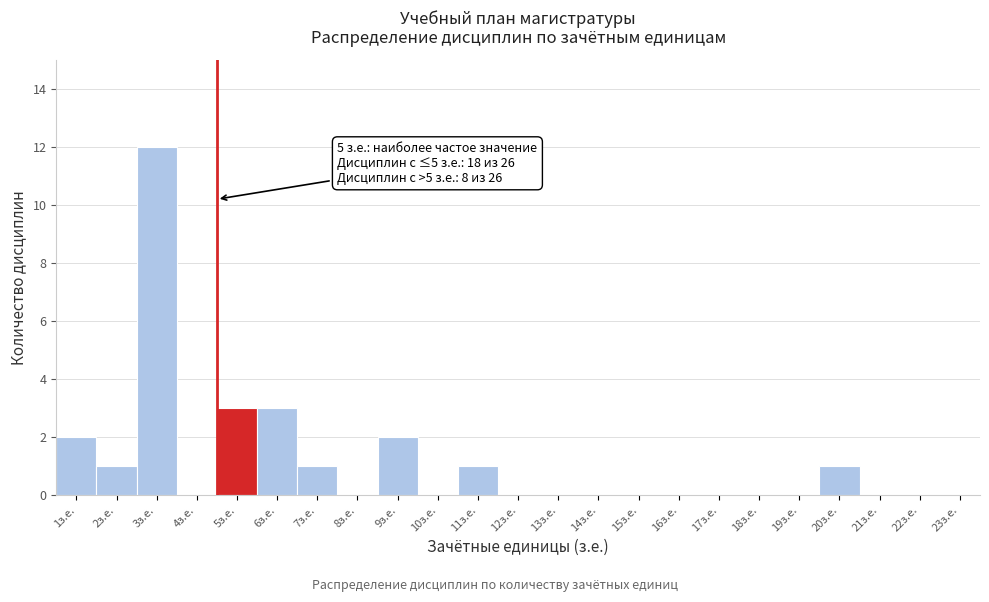

Reading left to right, what are all the values shown in this chart?

1з.е.=2	2з.е.=1	3з.е.=12	4з.е.=0	5з.е.=3	6з.е.=3	7з.е.=1	8з.е.=0	9з.е.=2	10з.е.=0	11з.е.=1	12з.е.=0	13з.е.=0	14з.е.=0	15з.е.=0	16з.е.=0	17з.е.=0	18з.е.=0	19з.е.=0	20з.е.=1	21з.е.=0	22з.е.=0	23з.е.=0